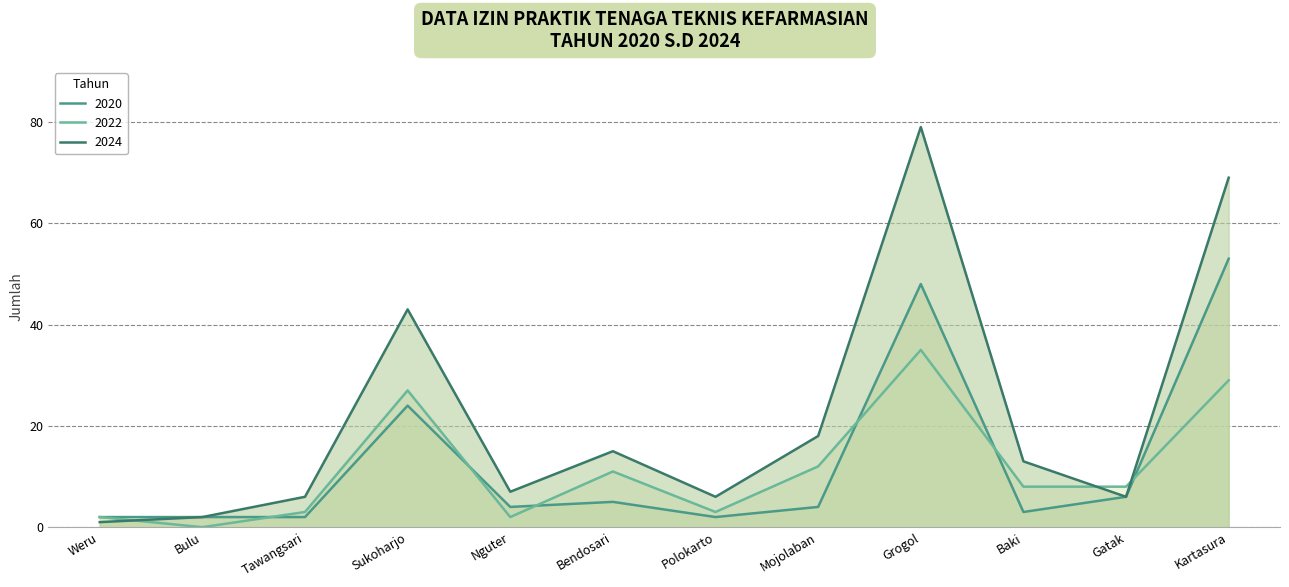

The 2022 series shows 35 at Grogol. True or false?

True